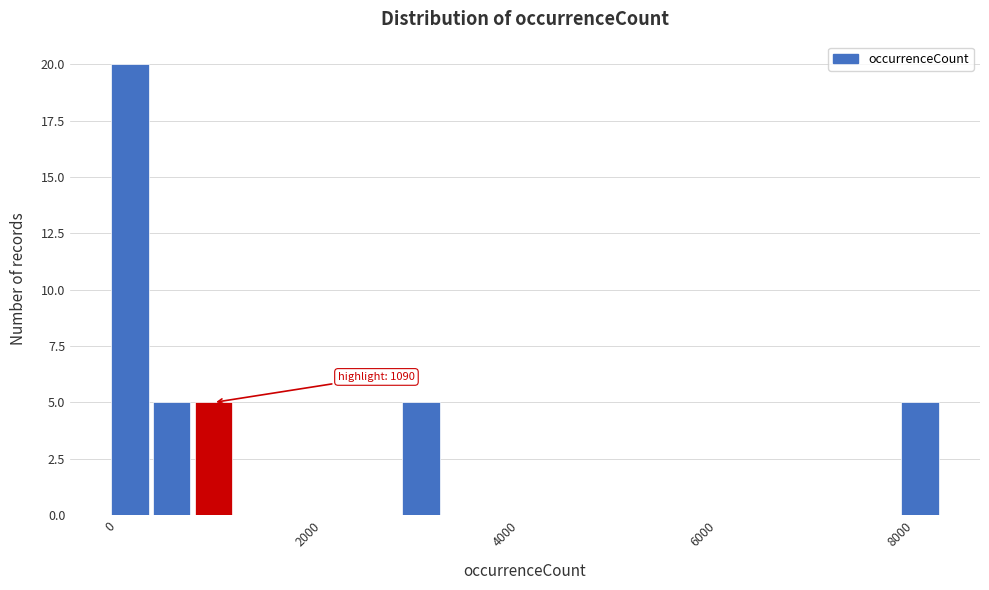

Read against the x-axis, roughly where is the centre of the tallest bar?

200